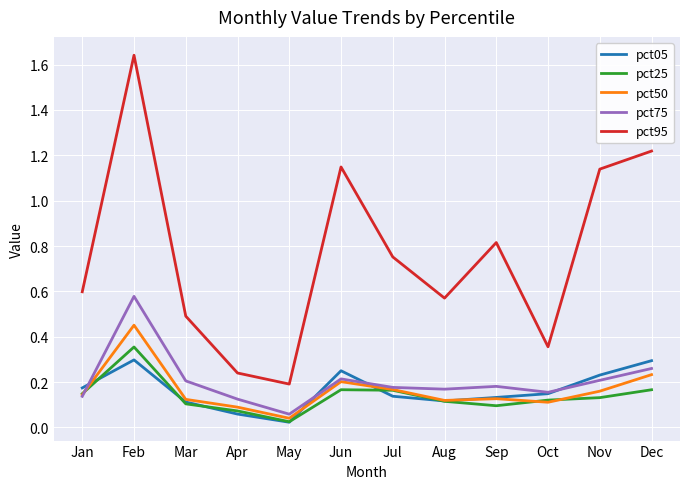

Which series has the largest total across all categories?

pct95